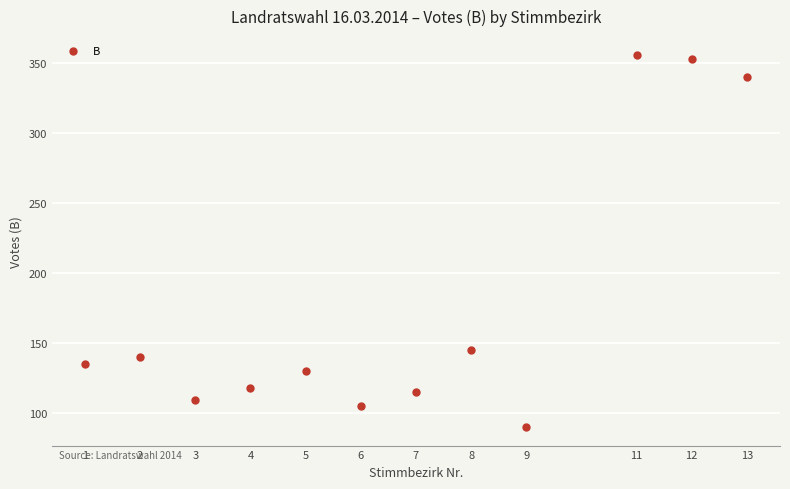

What Y value in the scatter plot is closest to 223?

145